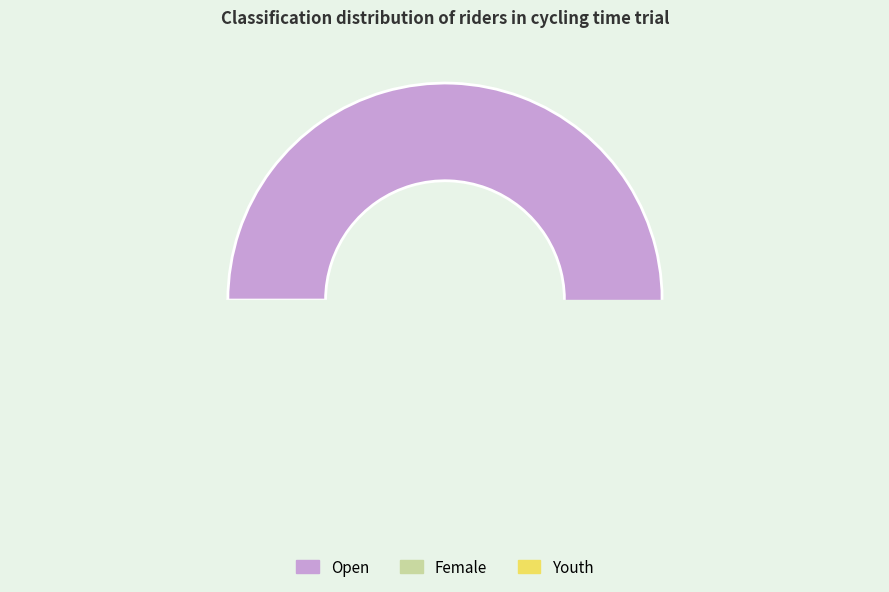

True or false: Open accounts for 82% of the total.

True